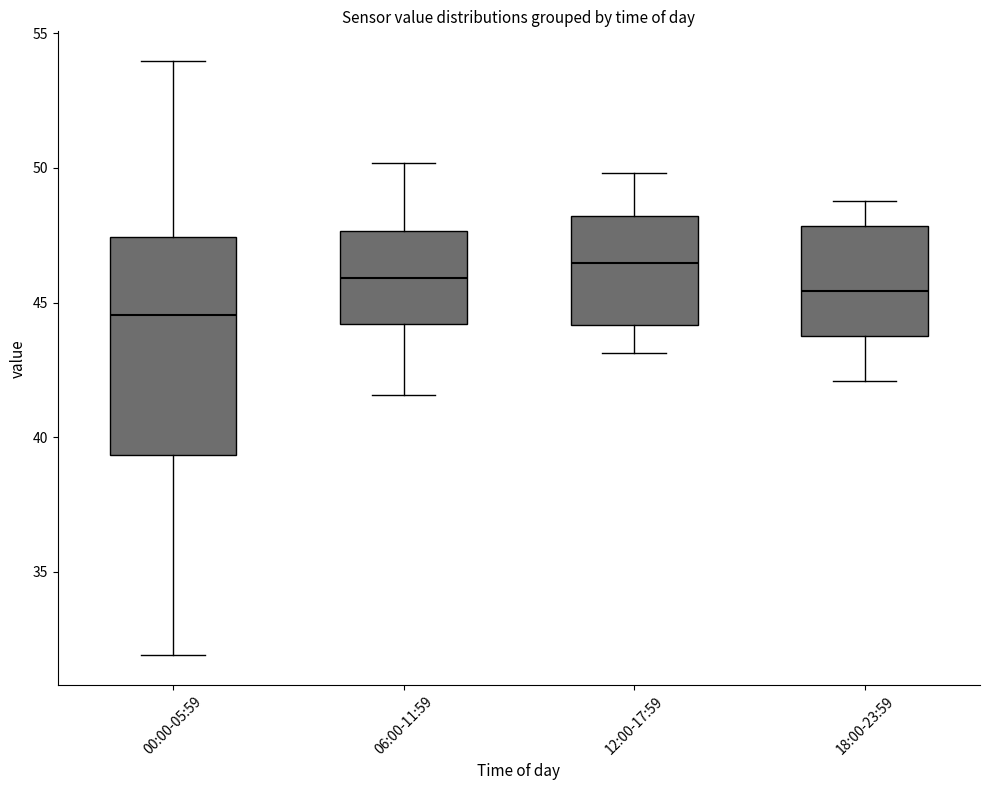

Reading left to right, transcribe this box plot: for each box, give where its median line is, the range the box spans, and where its two whiskers end, as read against the y-axis. The values are not printed on the chart, so give them approximately, as read against the axis.

00:00-05:59: median 44.5, box 39.5 to 47.5, whiskers 32.0 to 54.0
06:00-11:59: median 46.0, box 44.0 to 47.5, whiskers 41.5 to 50.0
12:00-17:59: median 46.5, box 44.0 to 48.0, whiskers 43.0 to 50.0
18:00-23:59: median 45.5, box 44.0 to 48.0, whiskers 42.0 to 49.0